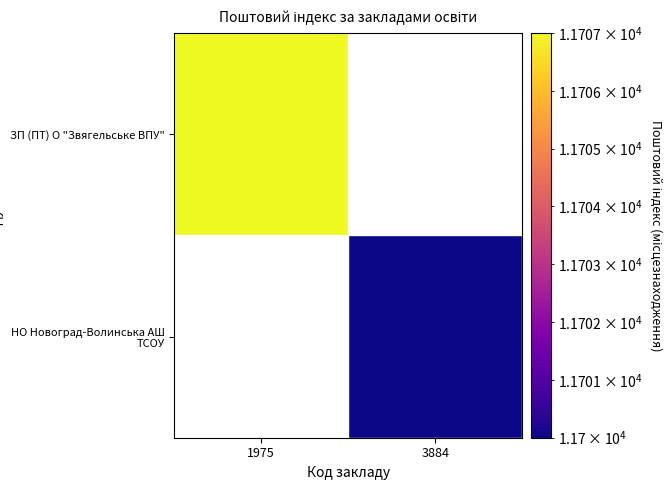

At which label is ЗП (ПТ) О "Звягельське ВПУ" closest to 11707?

1975